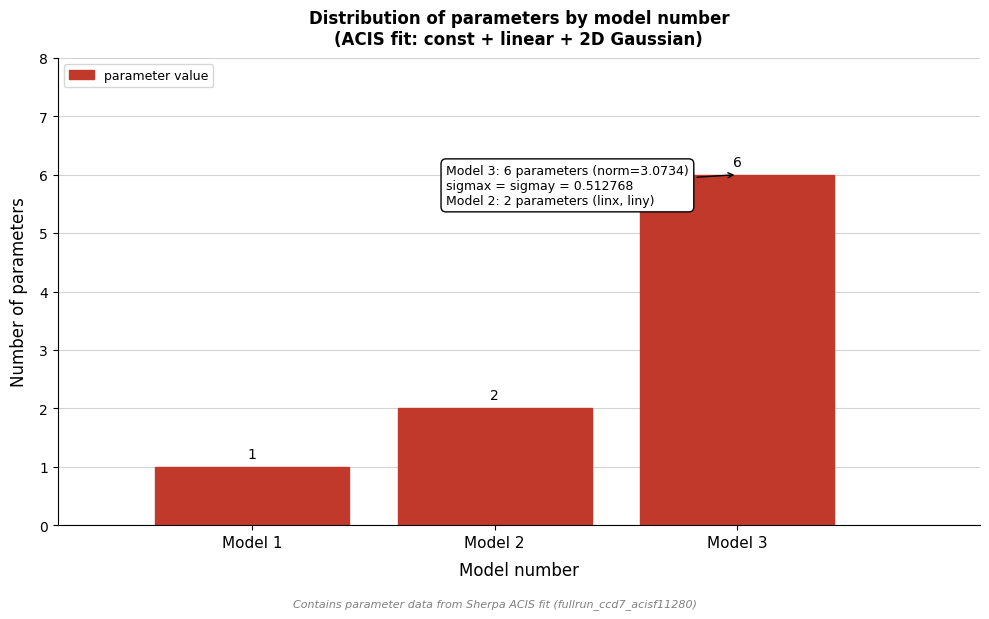

Reading left to right, what are all the values shown in this chart?

1	2	6